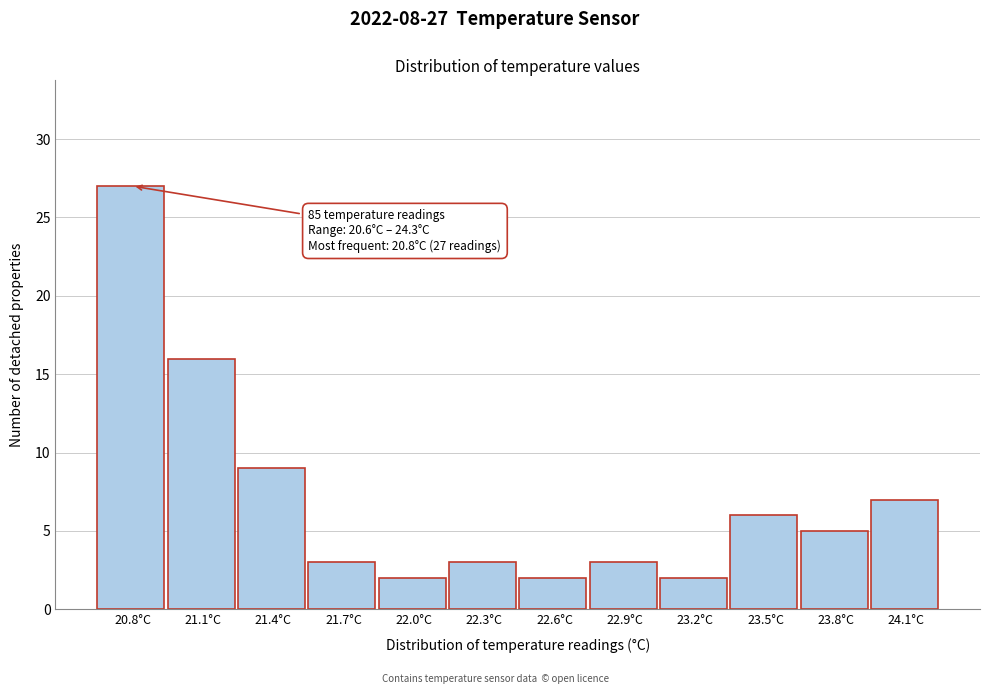

Reading right to left, extract all data points from this chart.

7	5	6	2	3	2	3	2	3	9	16	27